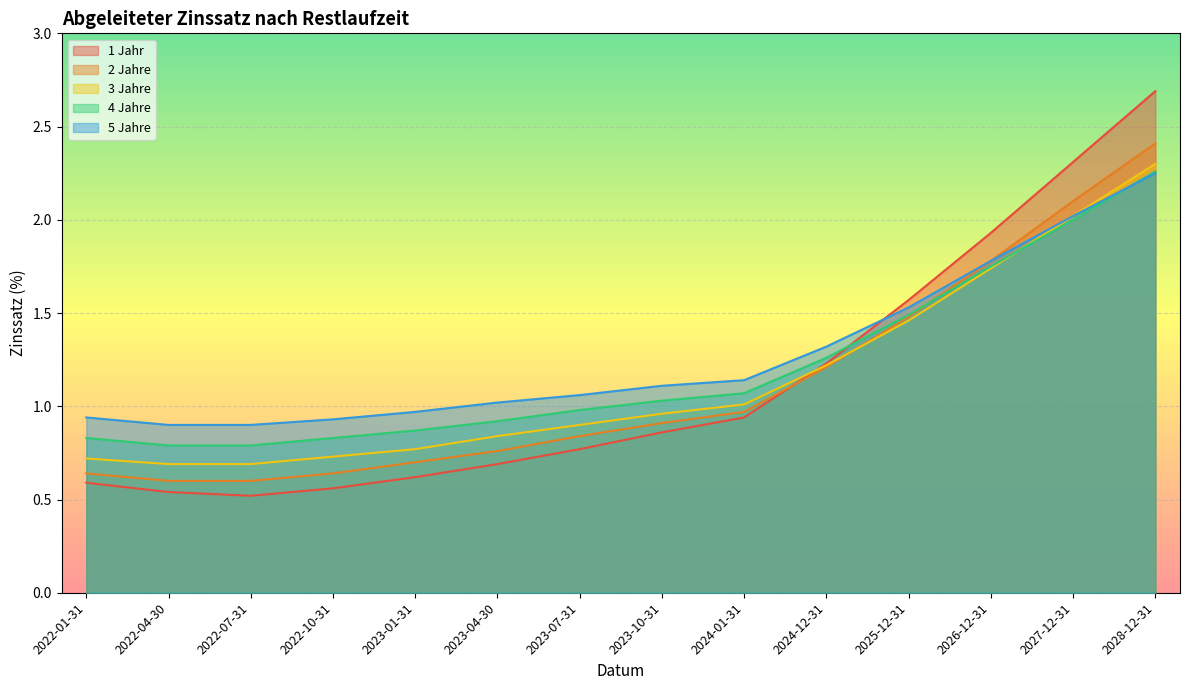

What is the value of the 1 Jahr point at the 2nd from the left?

0.5